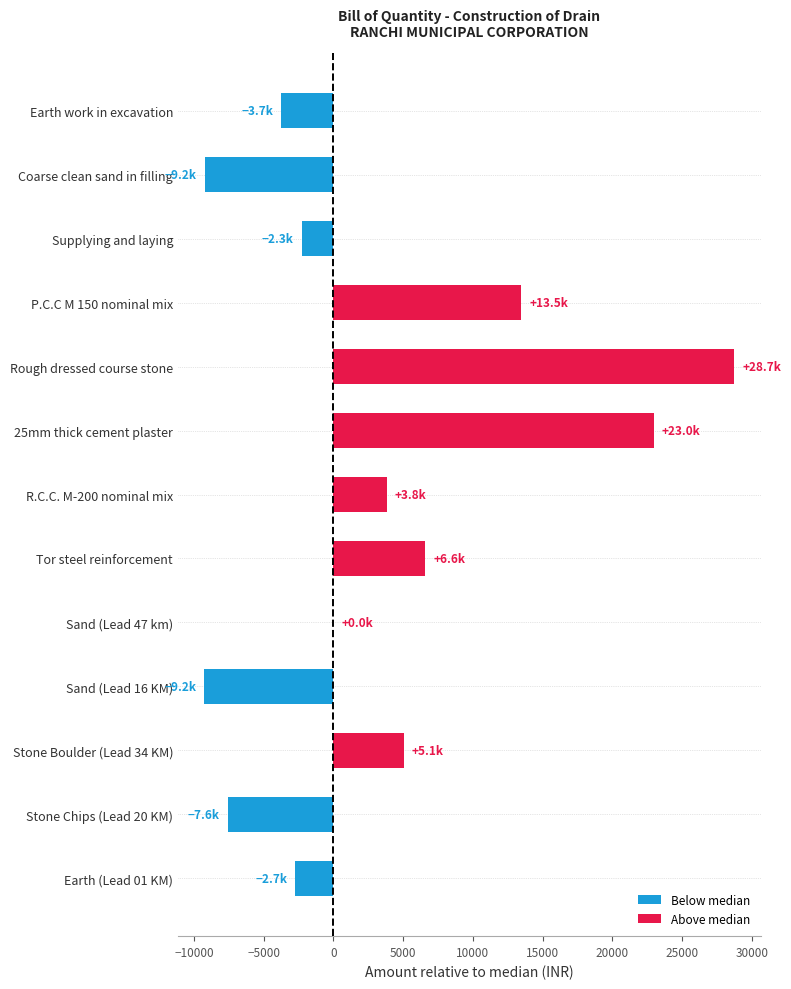

How many distinct data groups are displayed?

1